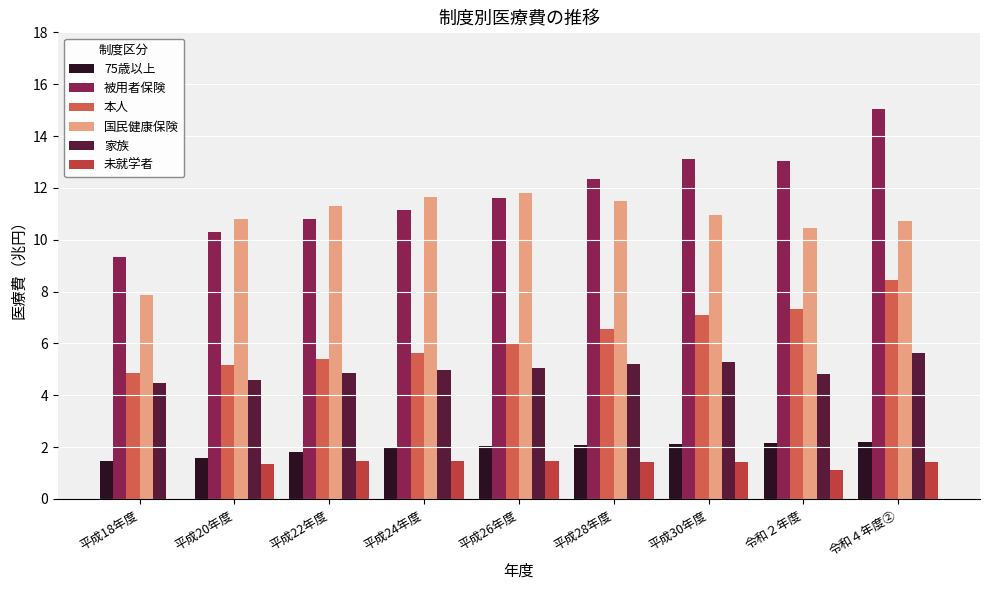

Which has a higher value, 平成26年度 or 平成22年度?

平成26年度